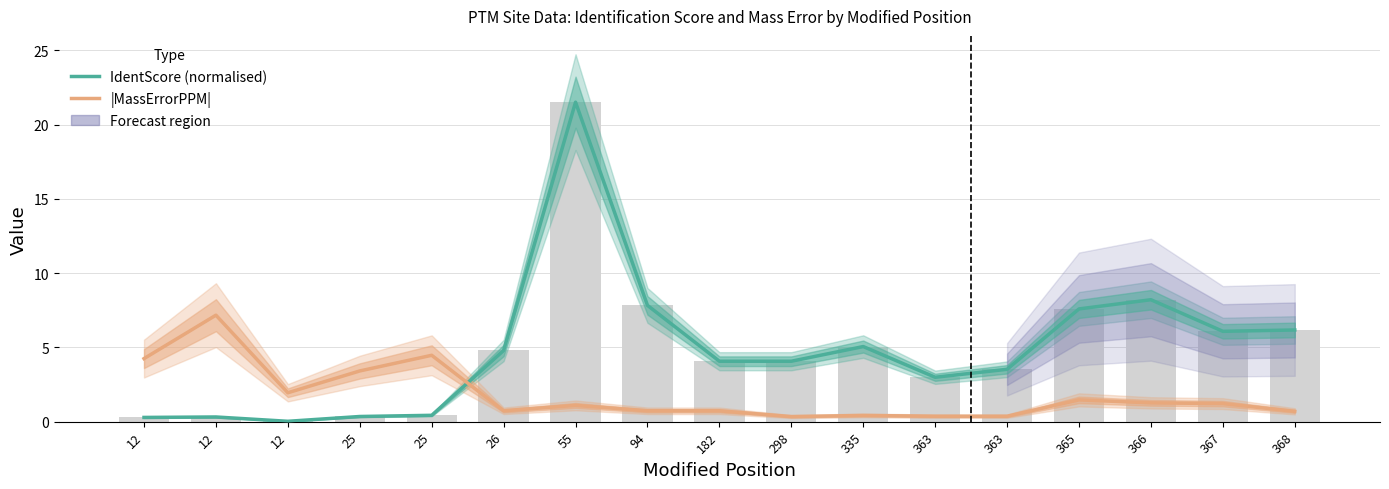

What is the total value across all series at 182?

4.8